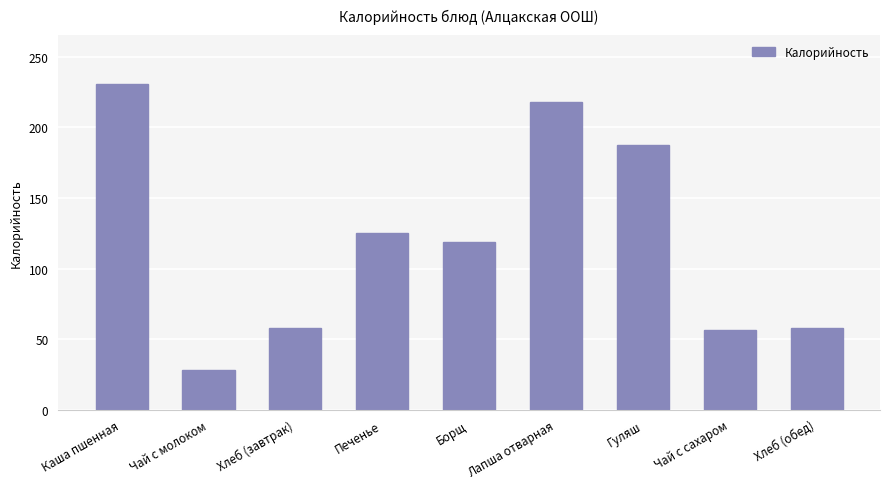

What is the label of the 9th bar from the left?

Хлеб (обед)